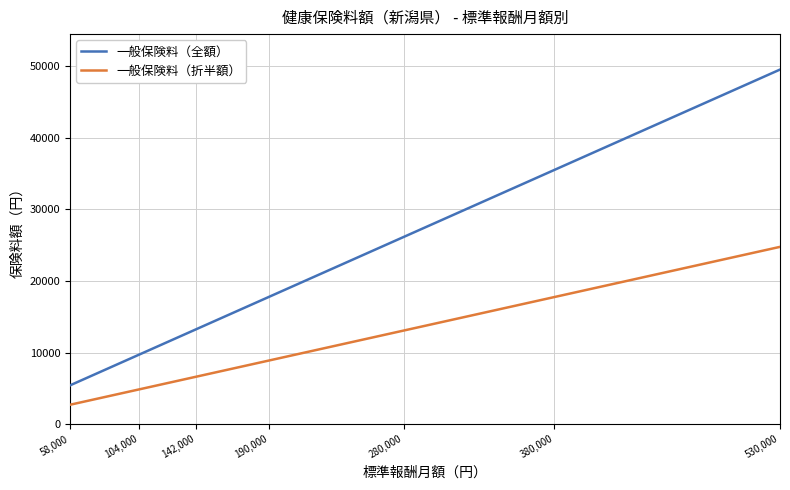

Which series has the largest range (max minus min)?

一般保険料（全額）